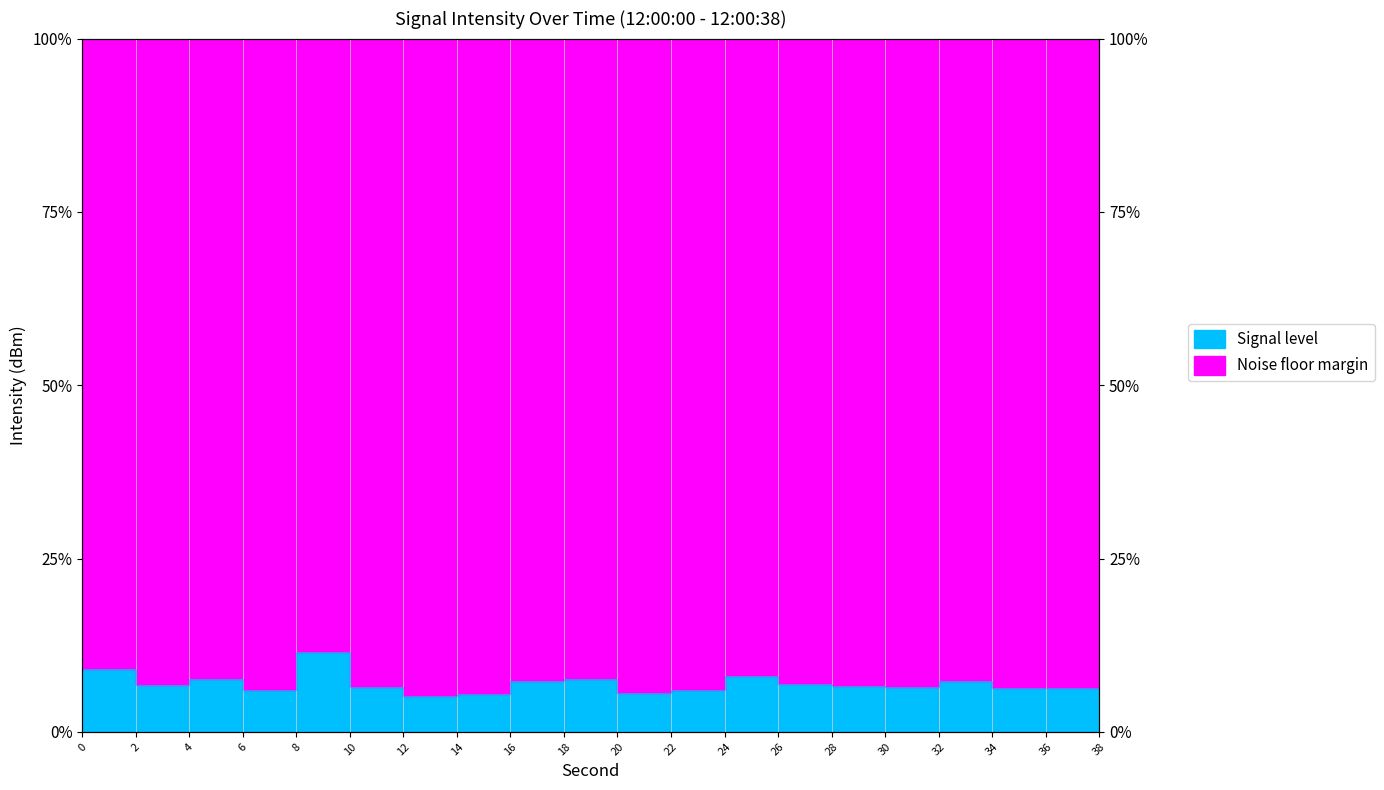

What is the difference between the second highest and minimum values?

3.8